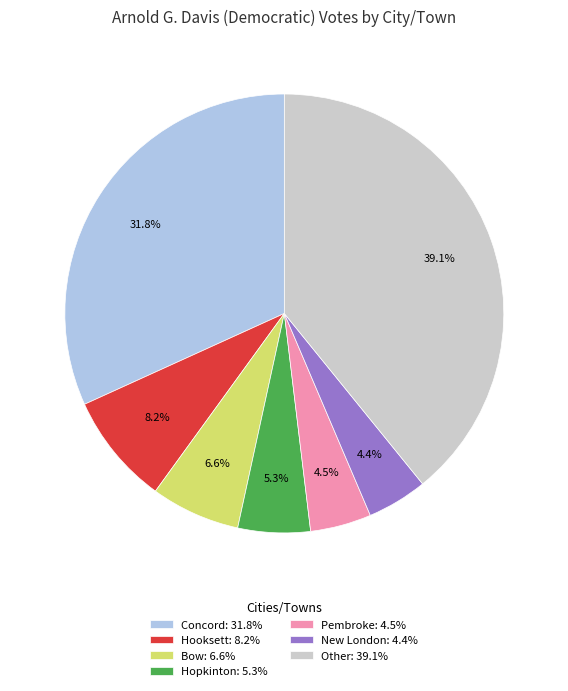

What is the largest slice in the pie chart?

Other: 39.1%